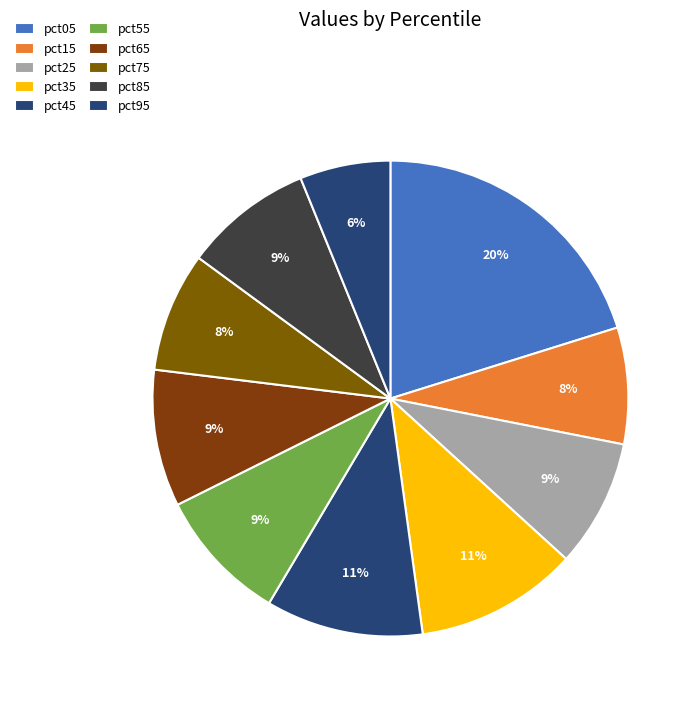

Is there any slice that represents more than half of the pie?

No